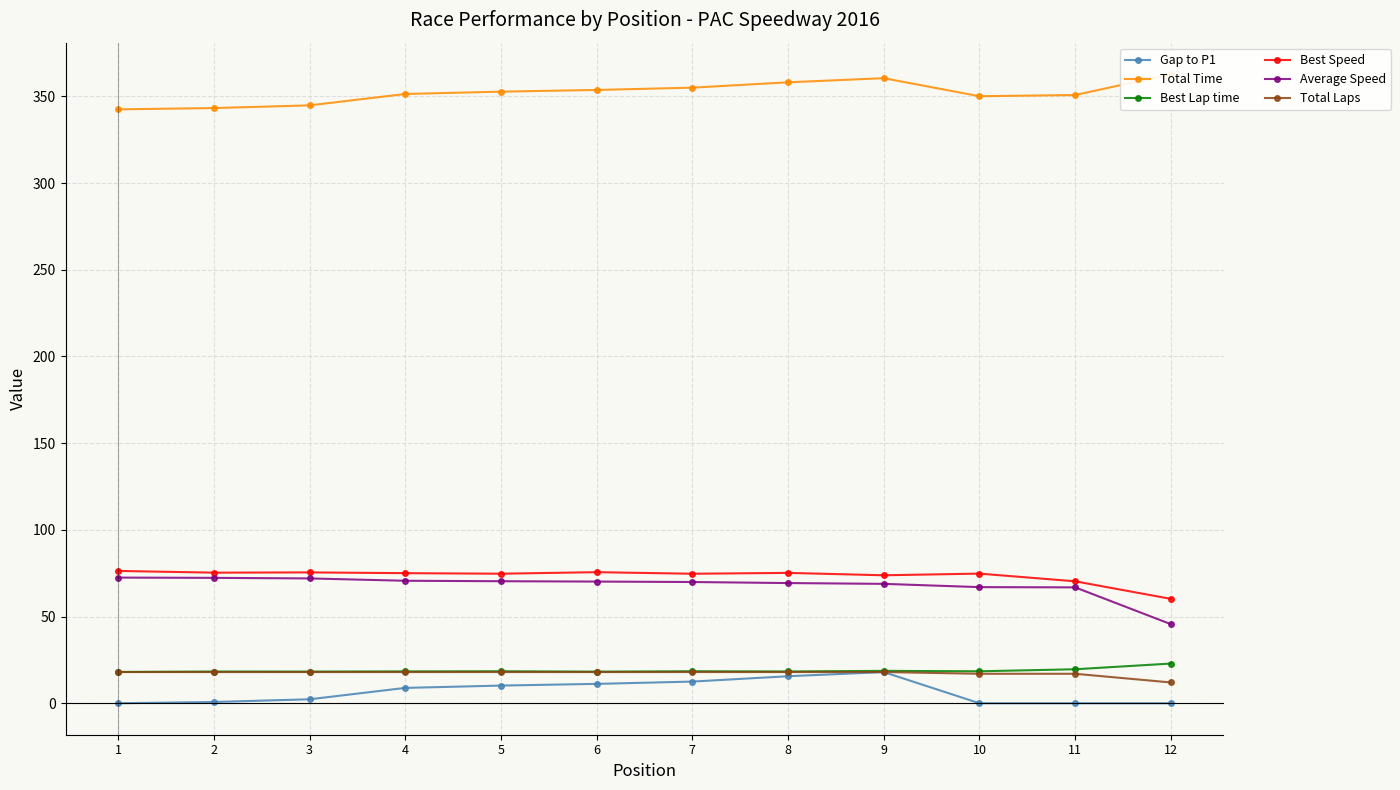

Is this an area chart (filled region under the line)?

No